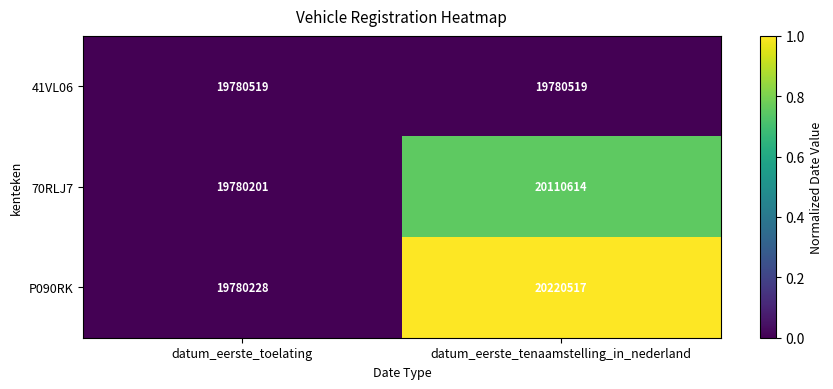

At which category does the chart reach its peak across all series?

datum_eerste_tenaamstelling_in_nederland